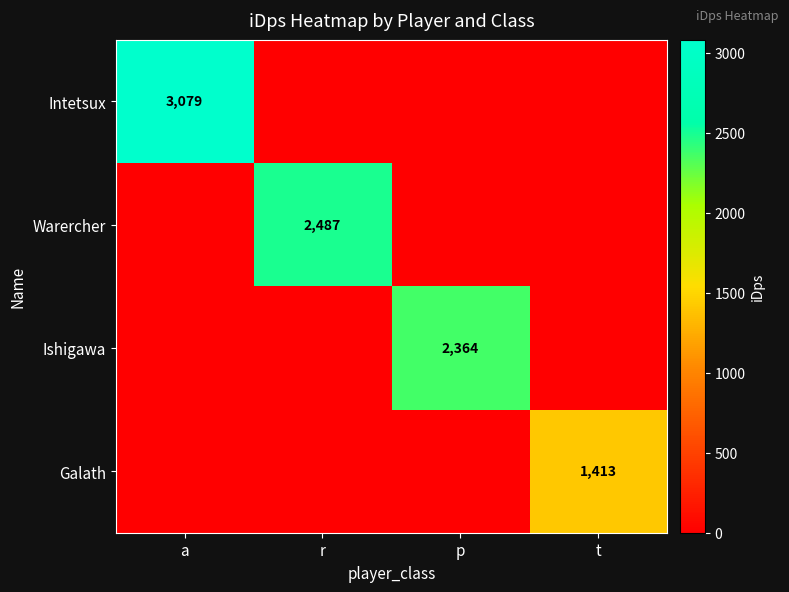

What is the total value across all series at a?

3078.9